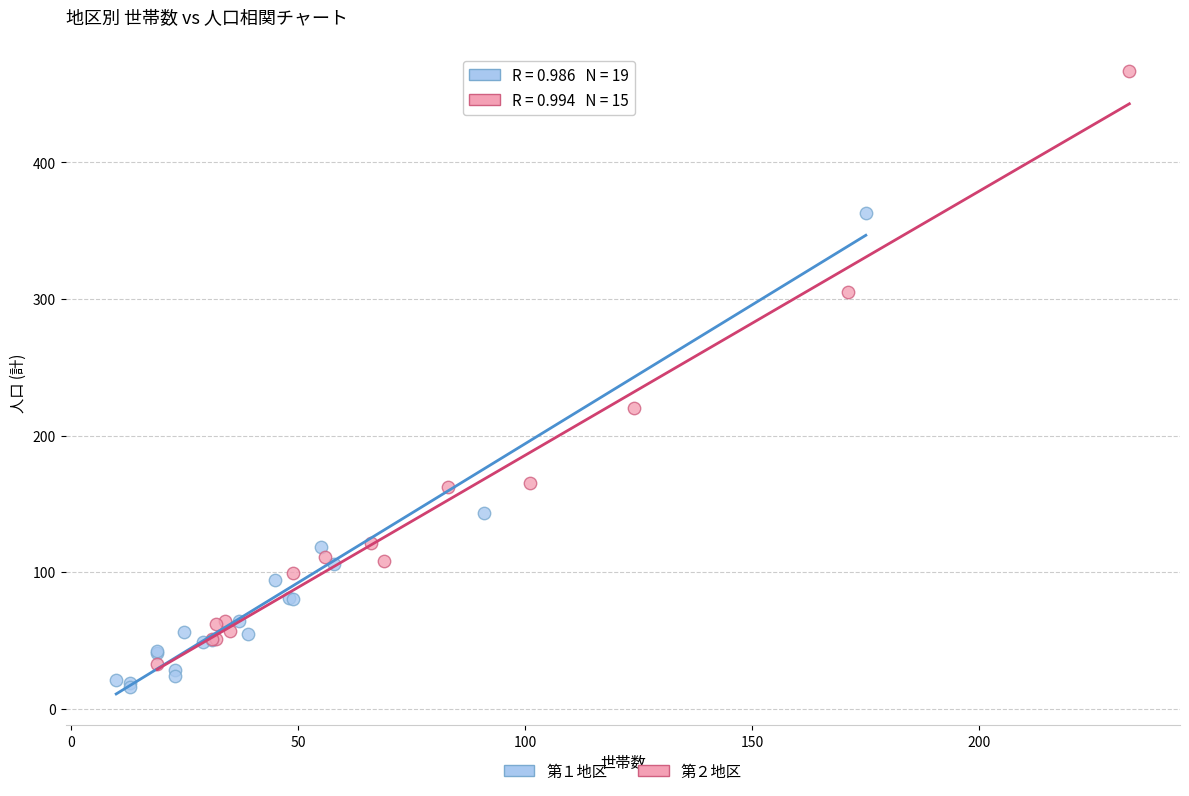

Which series has the largest Y range (max minus min)?

第２地区